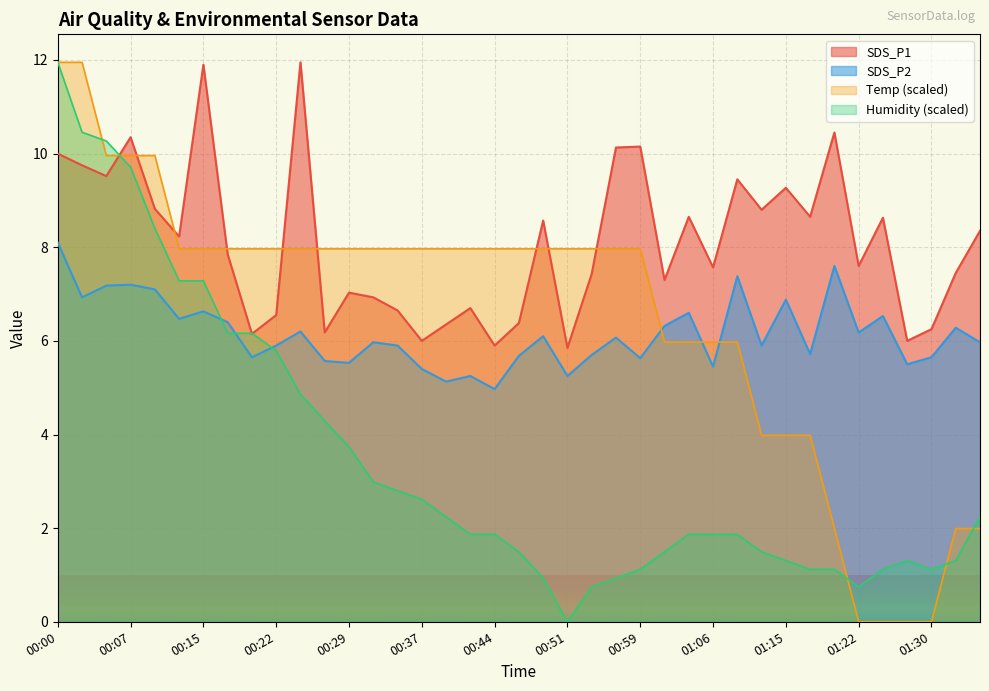

What is the average value of the Temp series?

6.5